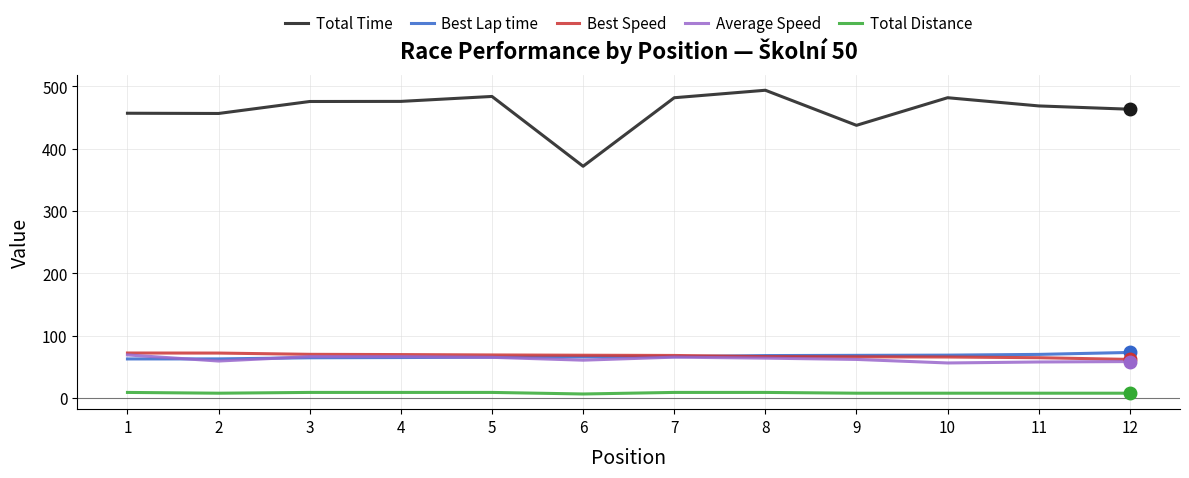

Which series has the widest spread of values?

Total Time